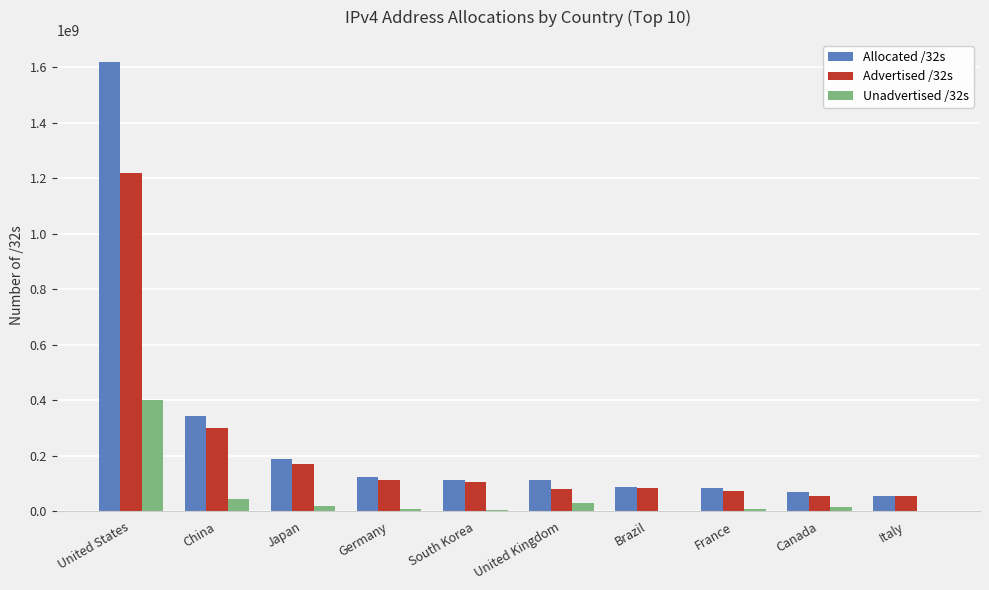

Which label corresponds to the largest value in the chart?

United States